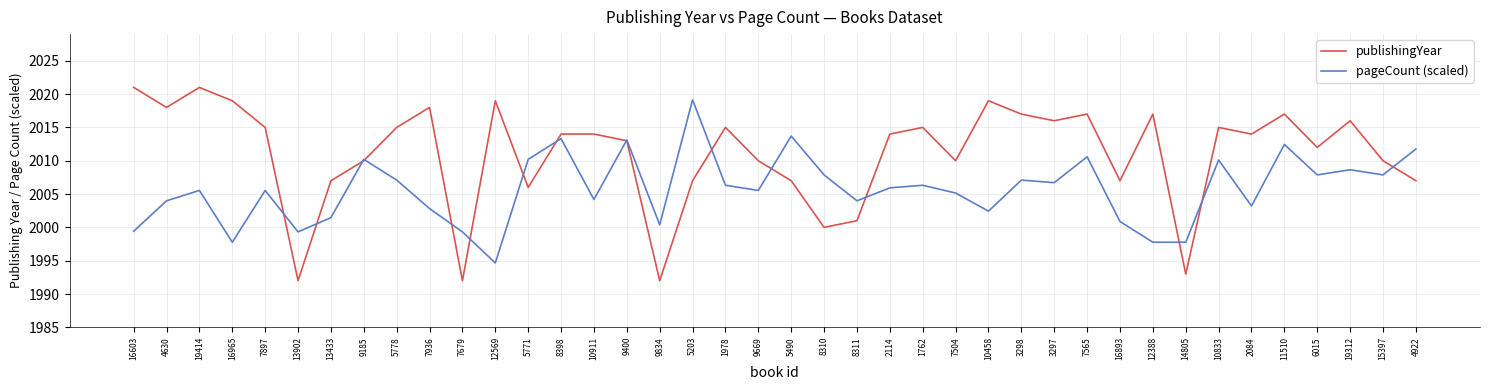

Is it true that publishingYear equals 1992.0 at 13902?

True